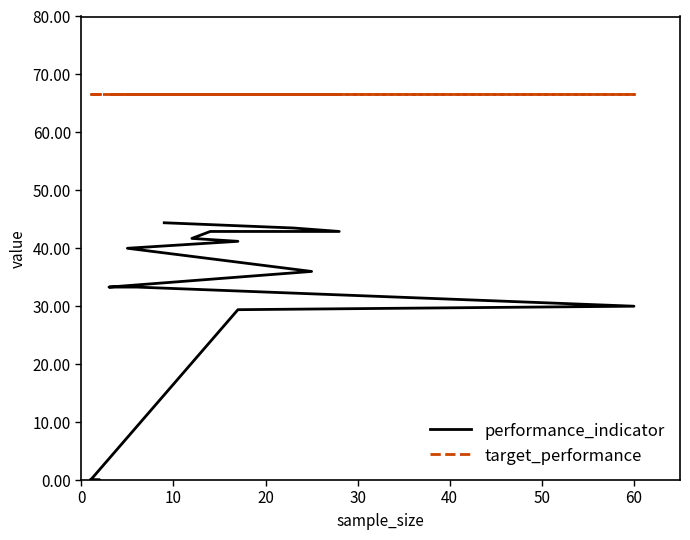

Rank the series at 20 from highest to lowest value.

target_performance, performance_indicator